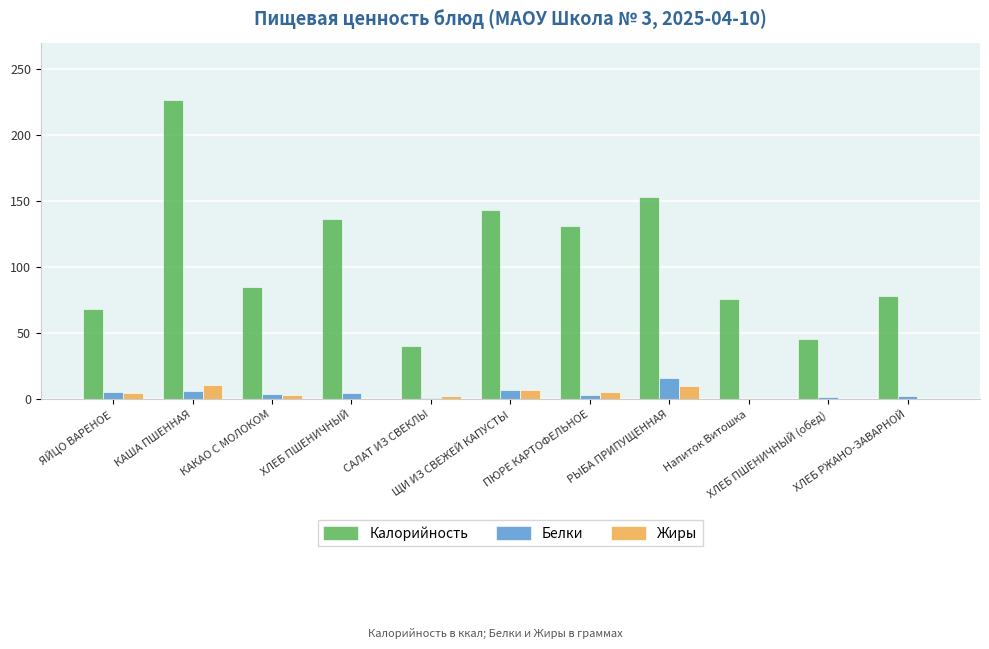

What is the sum of all Белки values?

51.1